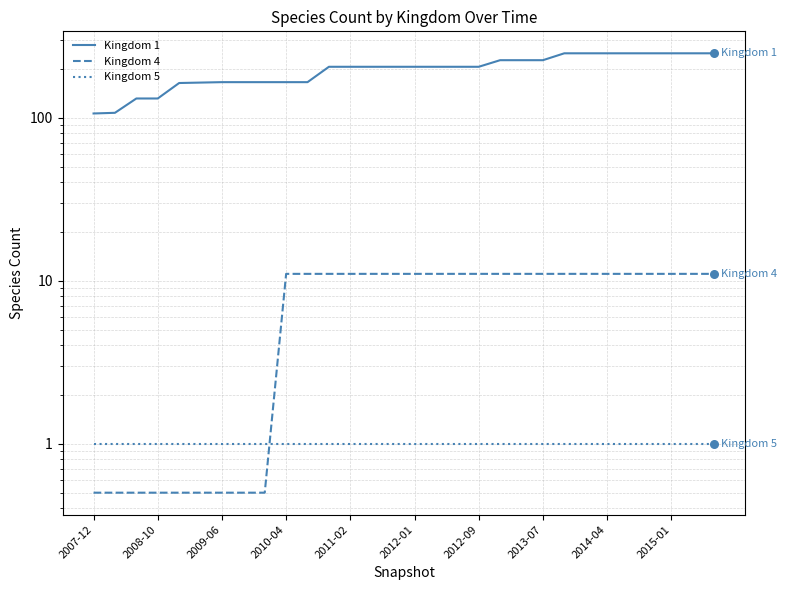

Which series reaches the maximum Y coordinate?

Kingdom 1